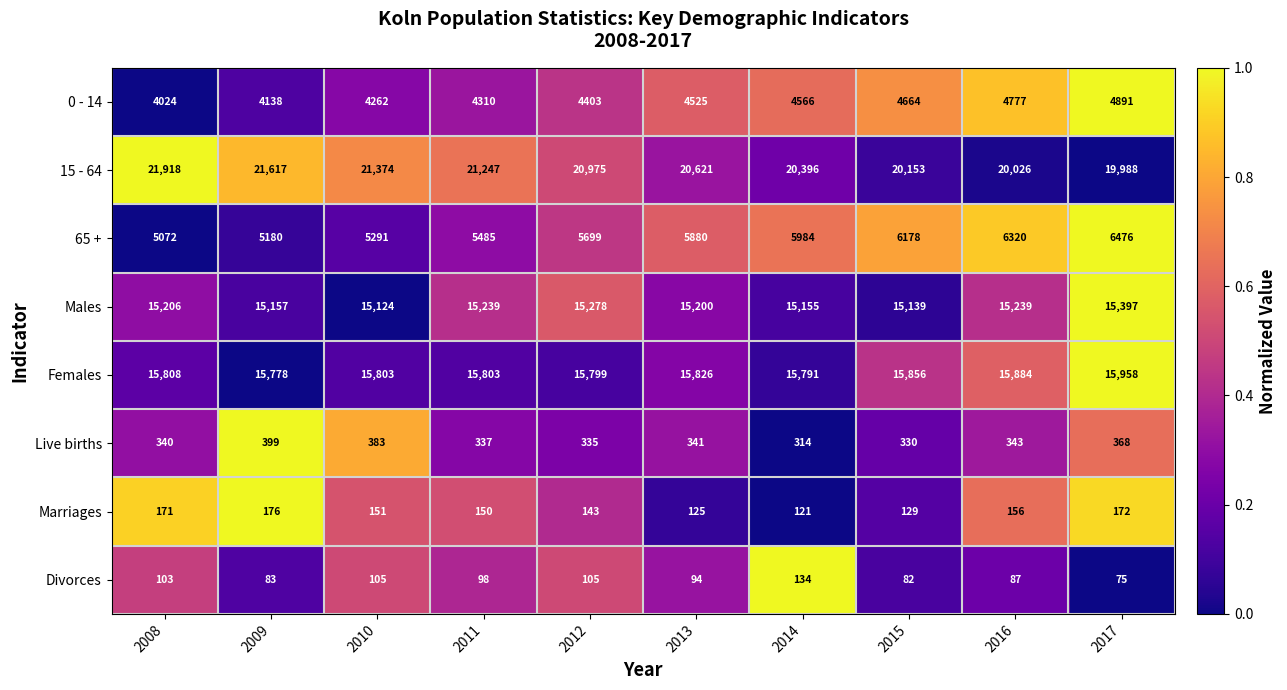

Count the number of data series in this chart.

8